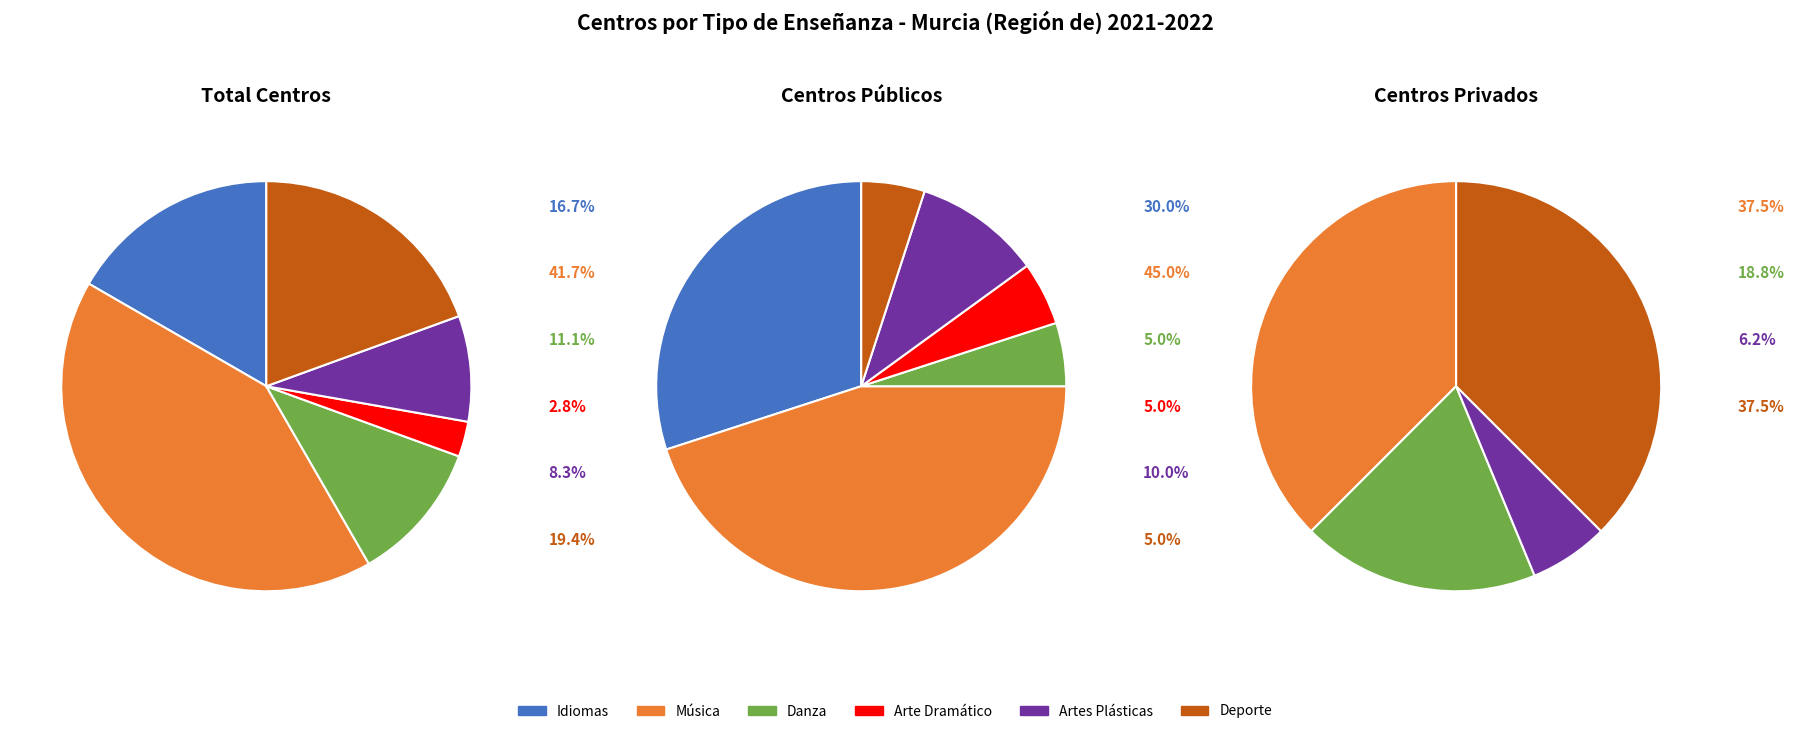

To the nearest percent, what portion does Enseñanzas del Deporte represent?

19%